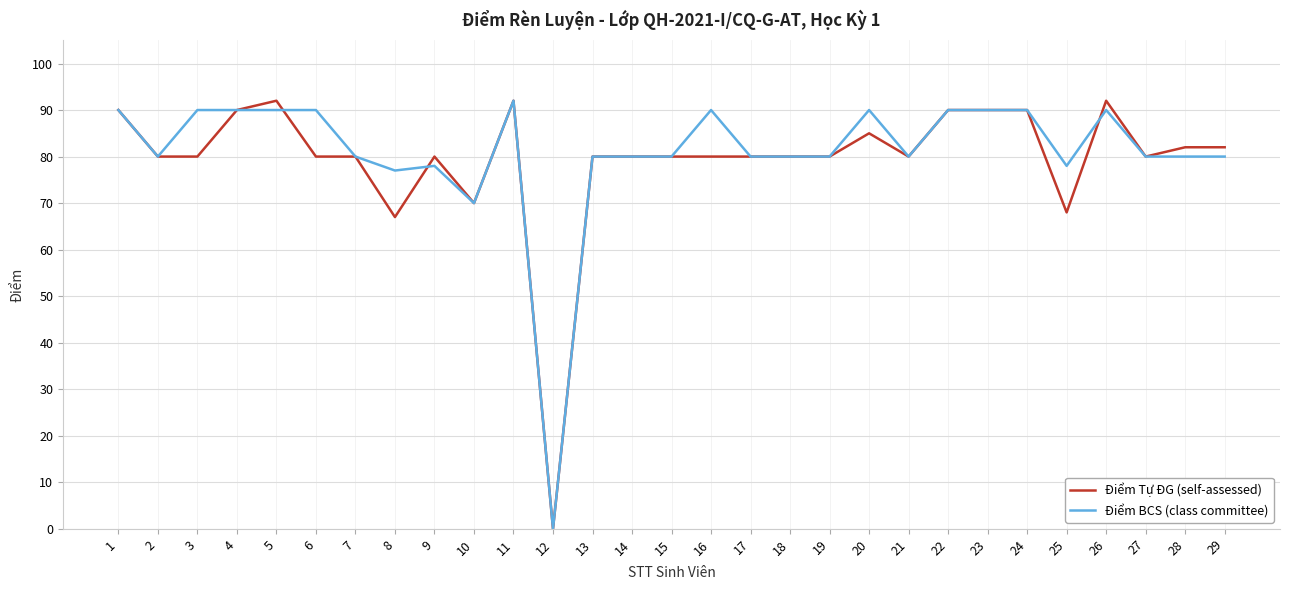

True or false: Điểm Tự ĐG (self-assessed) has a value of 108 at 2.

False